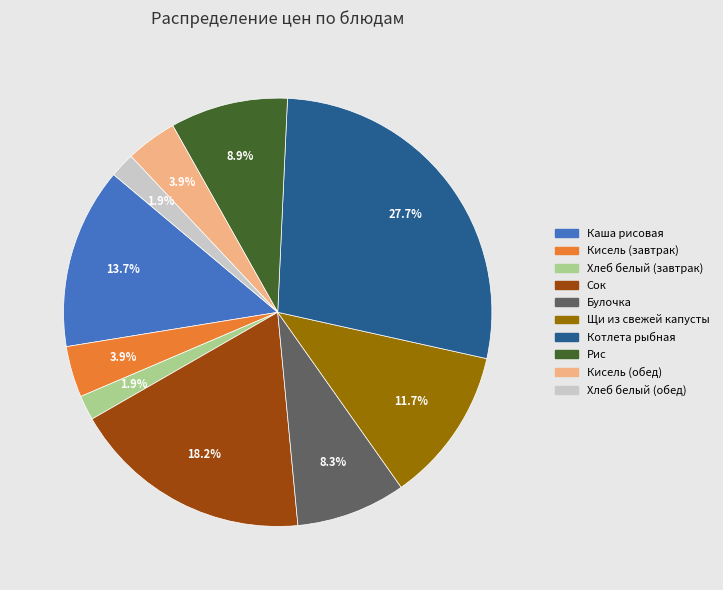

Is the sum of Котлета рыбная and Рис greater than half?

No